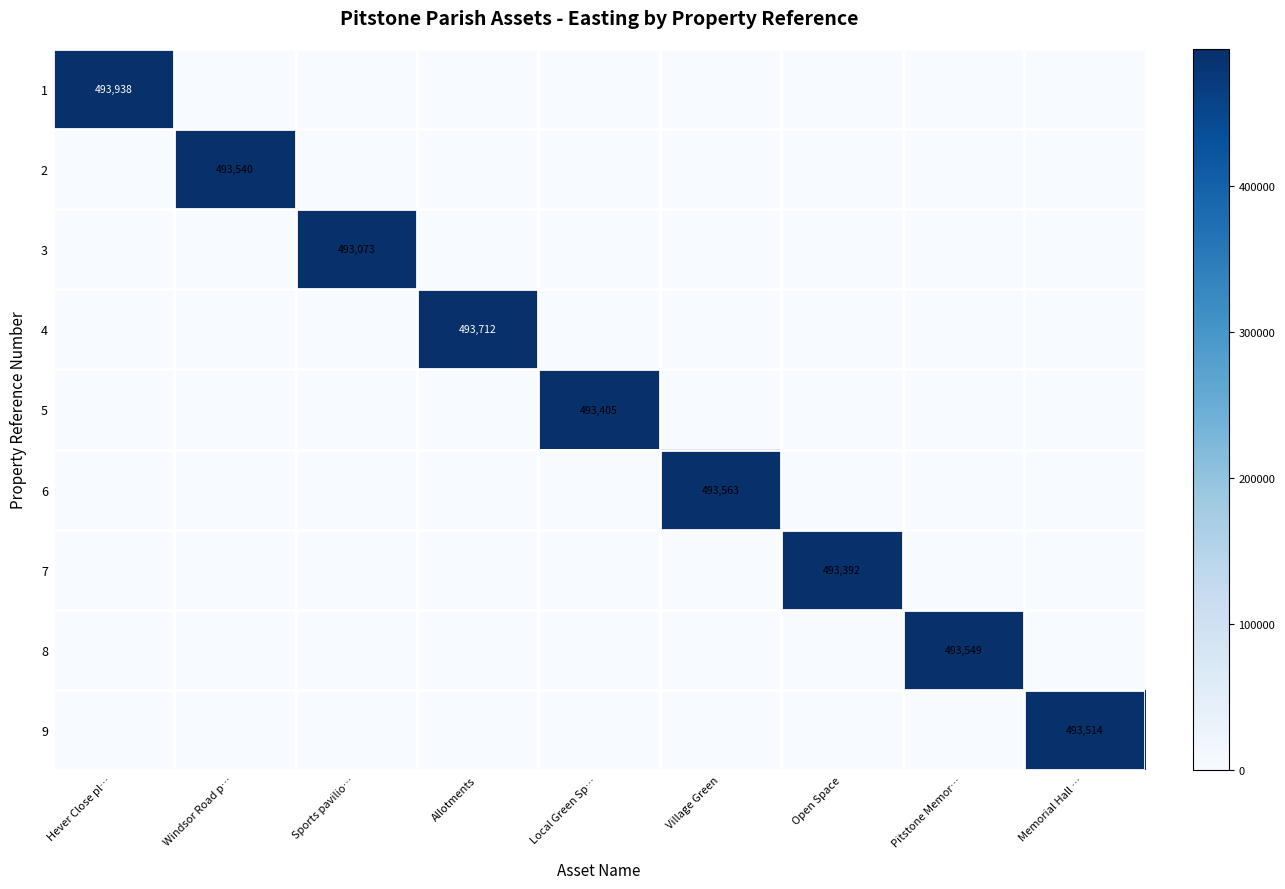

What is the spread (max minus min) of values at Memorial Hall …?

493514